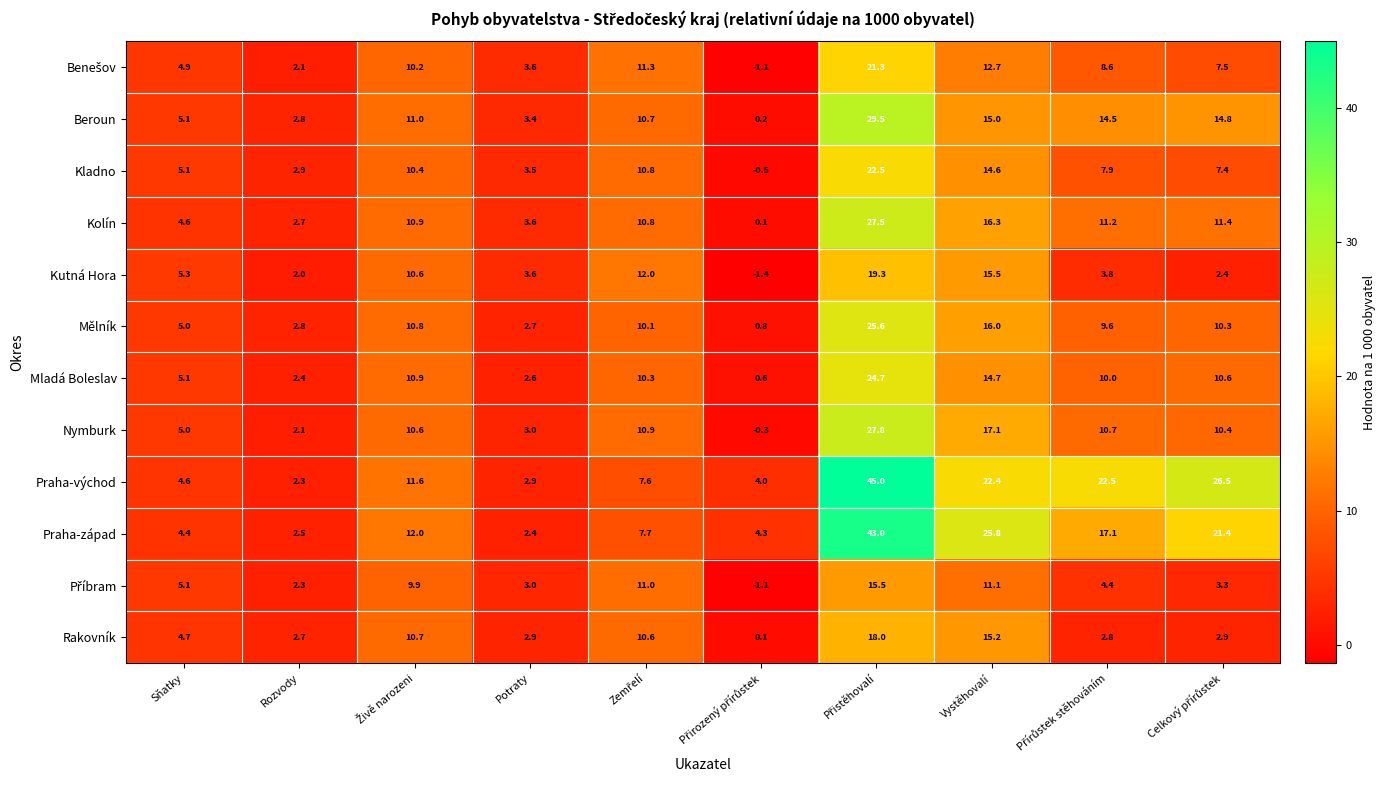

The Kladno series shows 4.7 at Potraty. True or false?

False